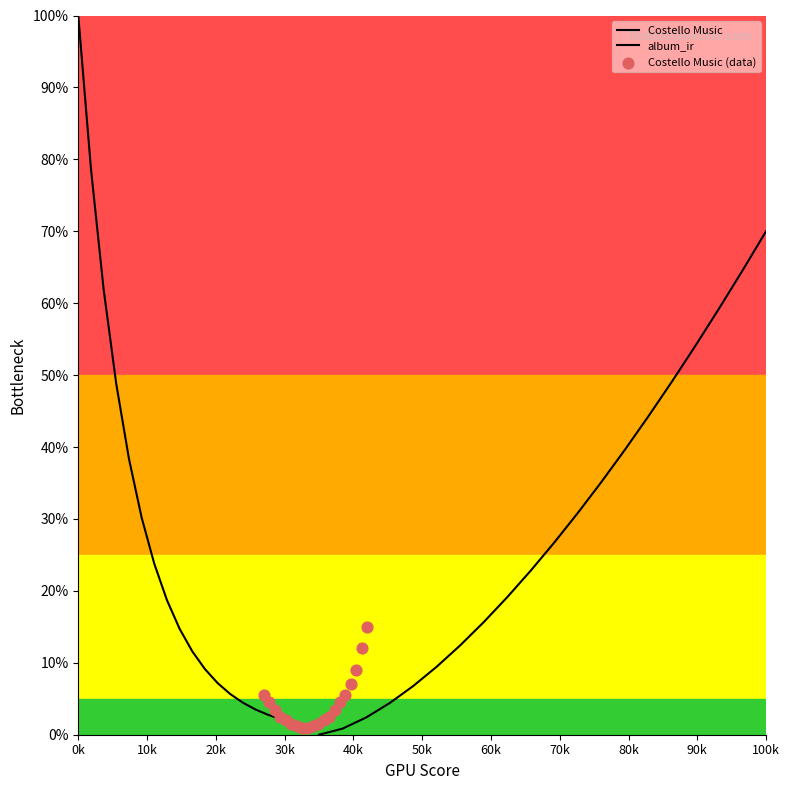

Which series has the largest total across all categories?

album_ir